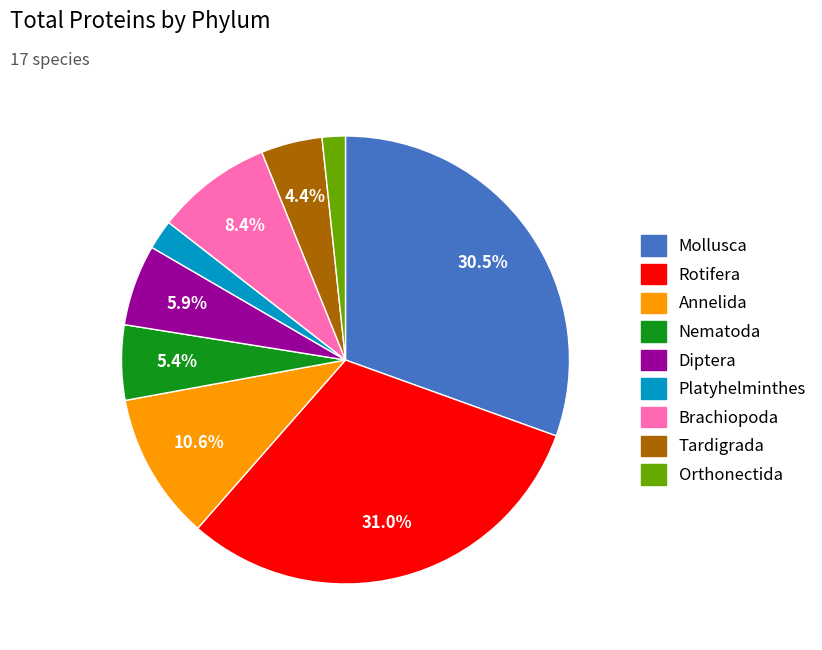

Is the sum of Annelida and Mollusca greater than half?

No